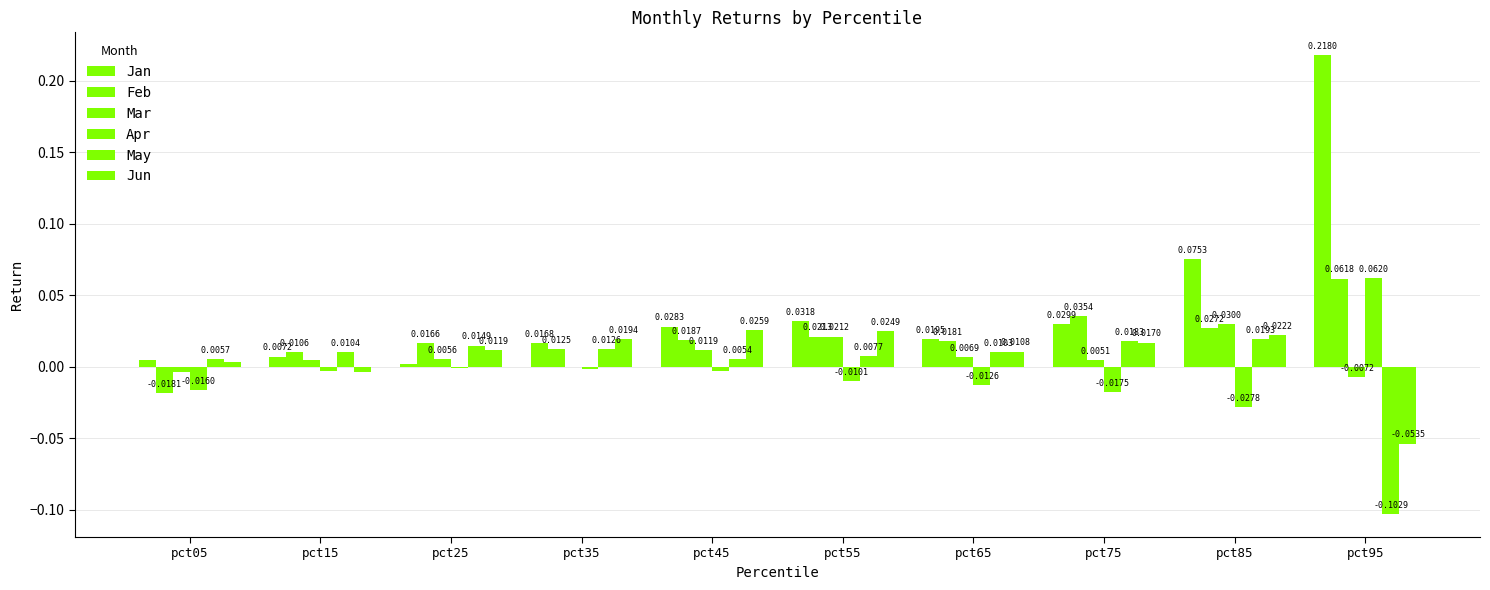

Where does the Jun series first go above 0?

pct05